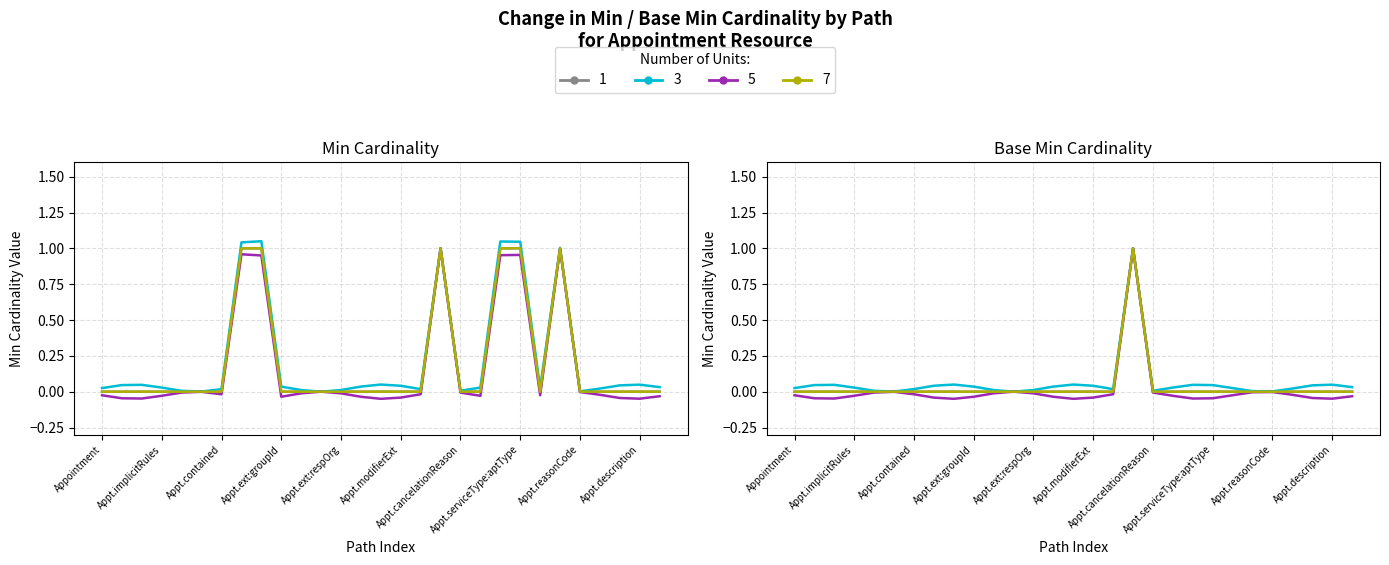

Which series has the largest total across all categories?

3